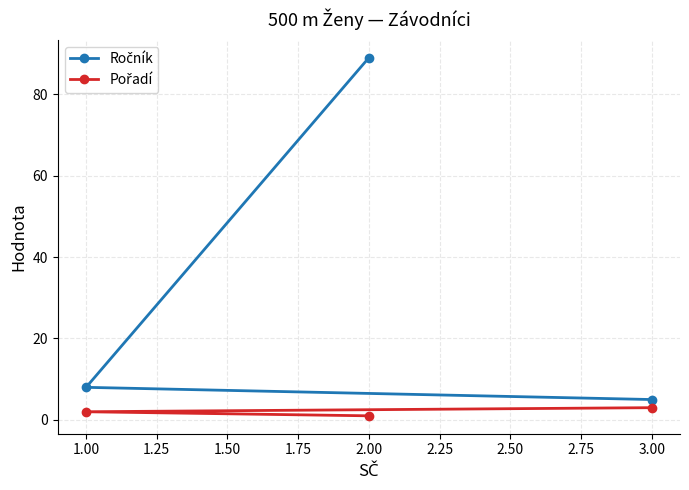

What is the approximate value of Ročník at 1.00, to the nearest 5?

10